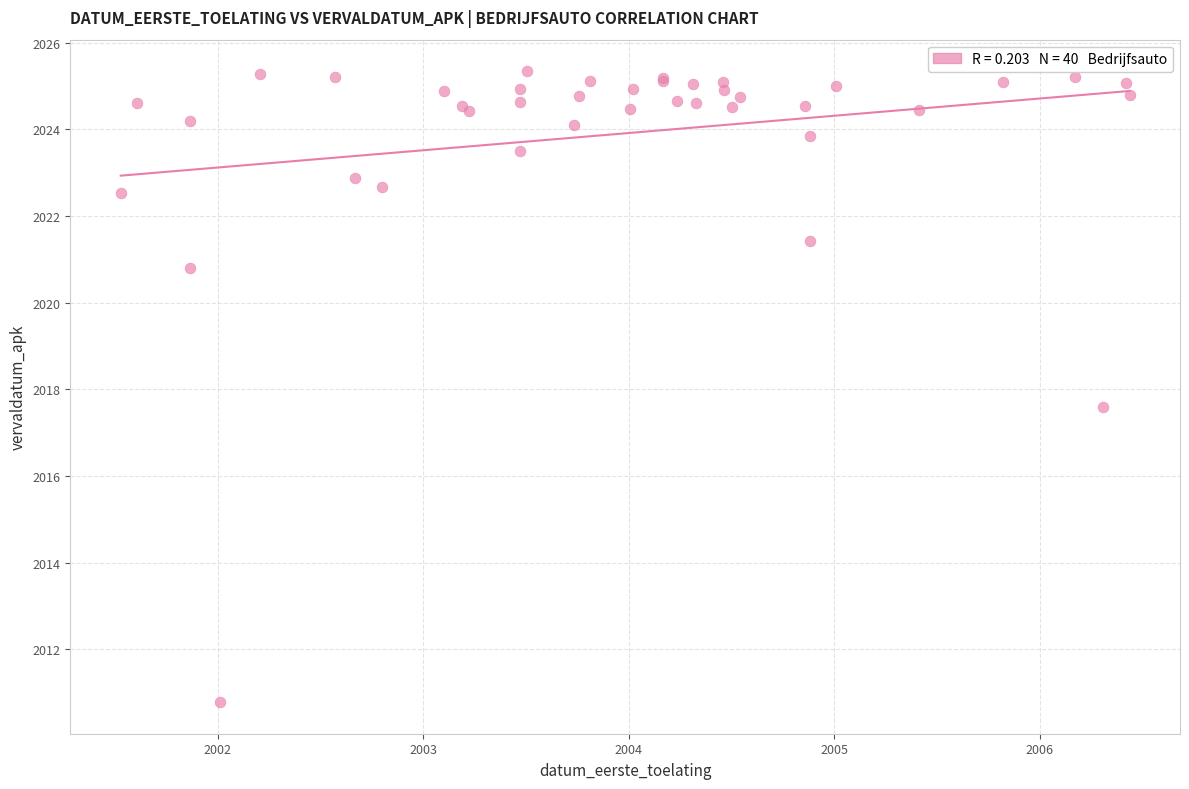

What Y value in the scatter plot is closest to 2018?

2017.6